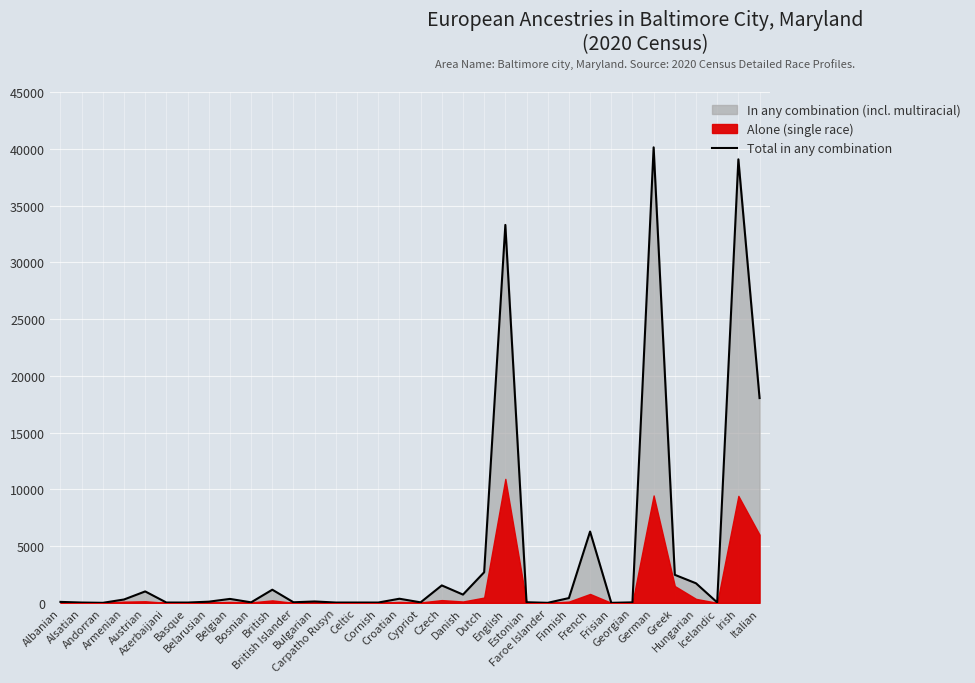

Which category has the highest value across all series?

German